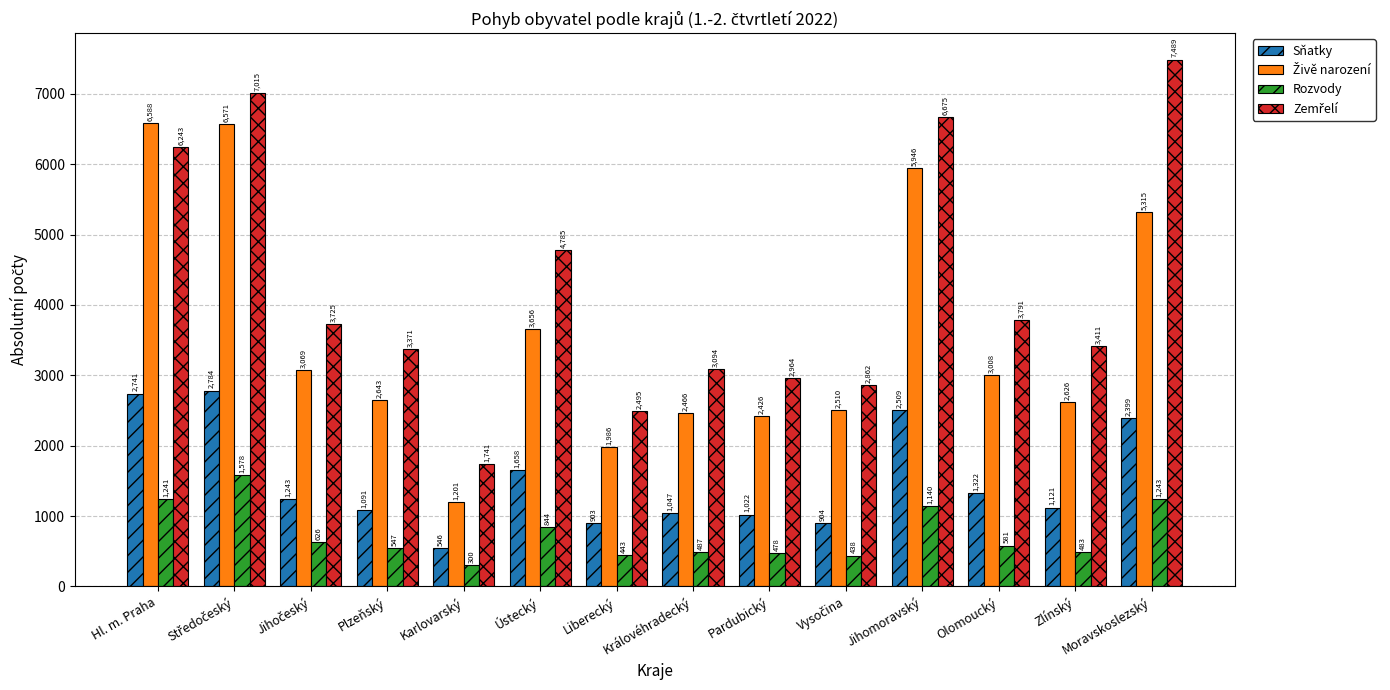

What is the difference between the maximum and minimum values in the Rozvody series?

1278